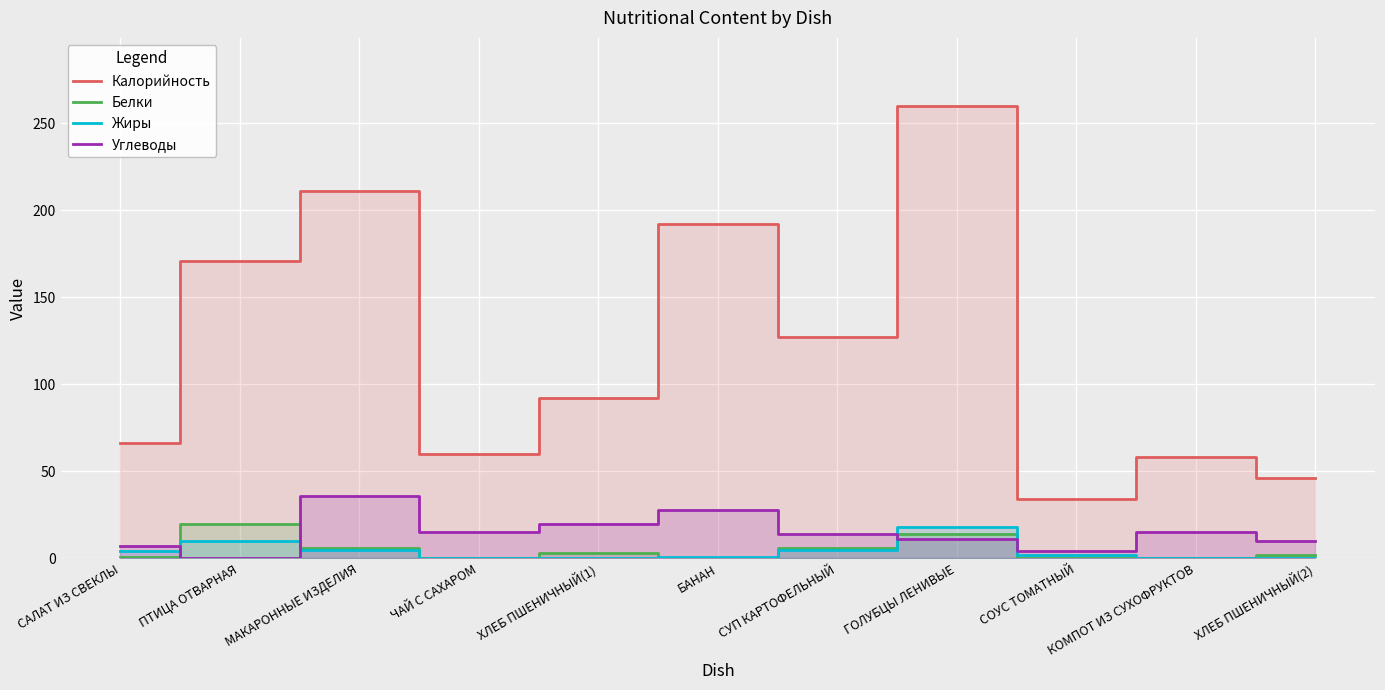

Where is Белки nearest to the value 10?

МАКАРОННЫЕ ИЗДЕЛИЯ